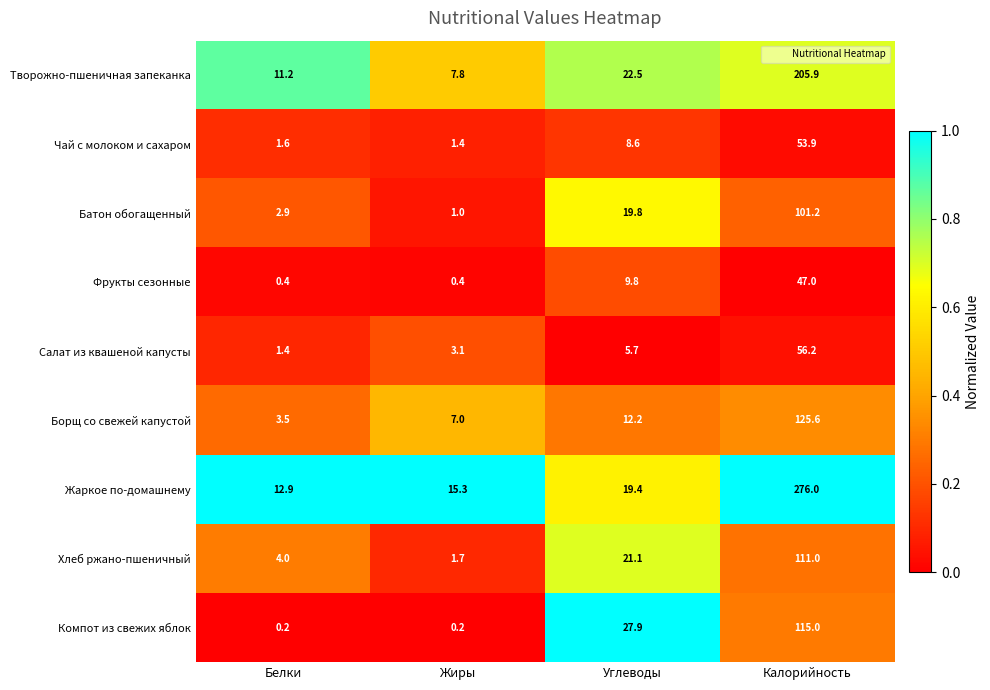

What is the difference between the maximum and minimum values in the Чай с молоком и сахаром series?

52.5